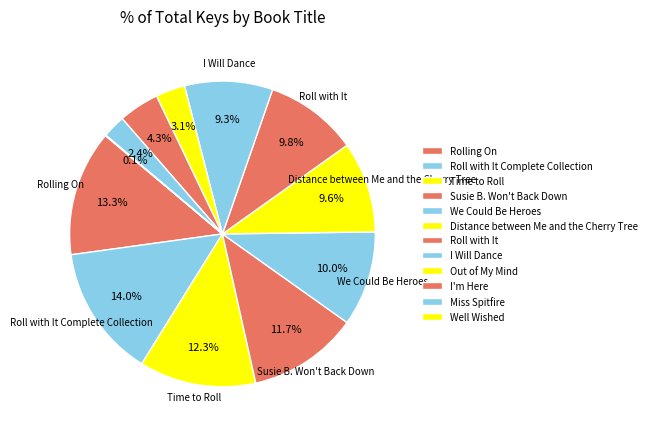

Approximately how many times larger is the value at Rolling On compared to Susie B. Won't Back Down?

1.1